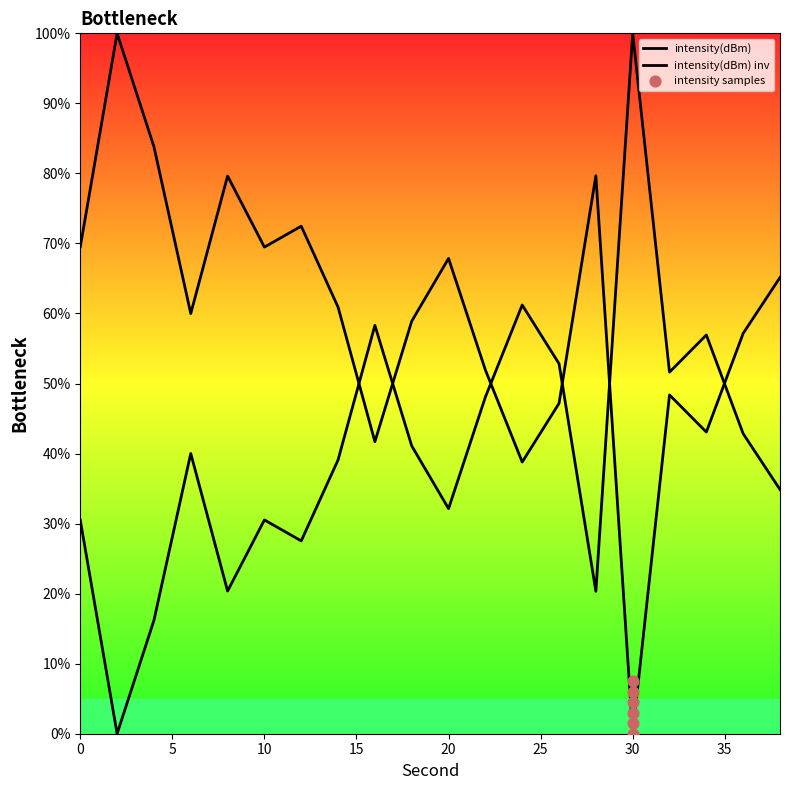

What is the change in value from 6 to 12?

+12.5